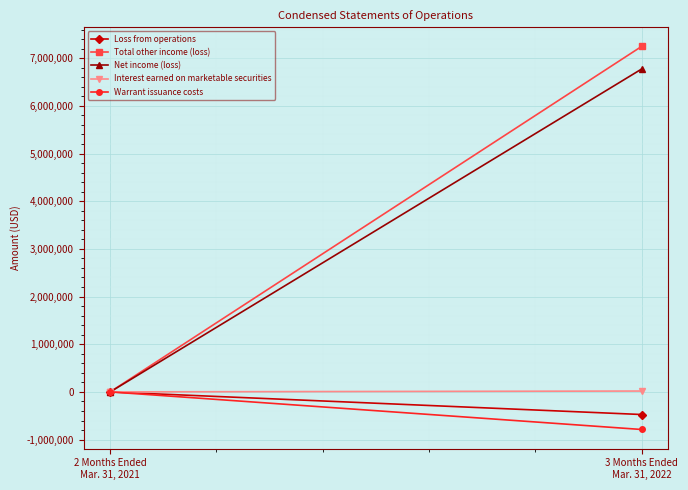

How many values in the Interest earned on marketable securities series are below 18008?

1